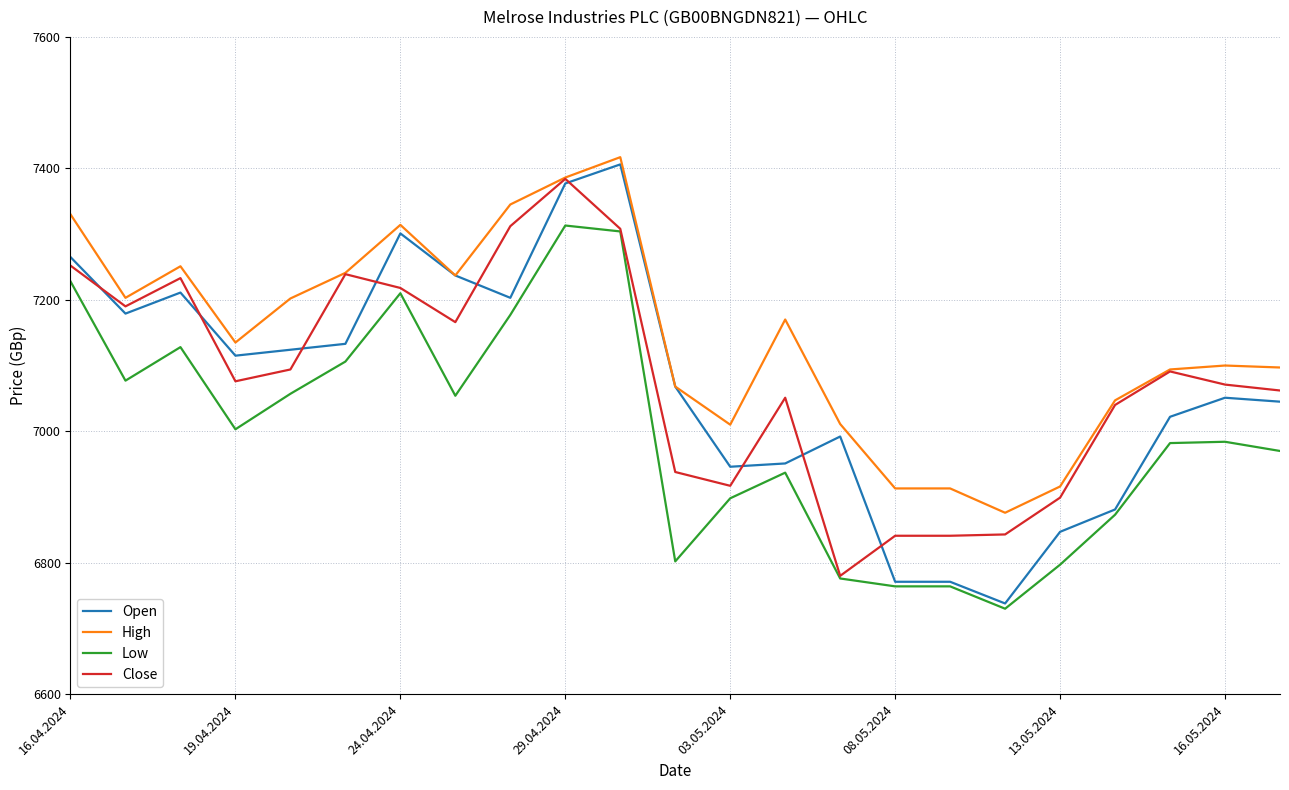

Which series has the largest total across all categories?

High